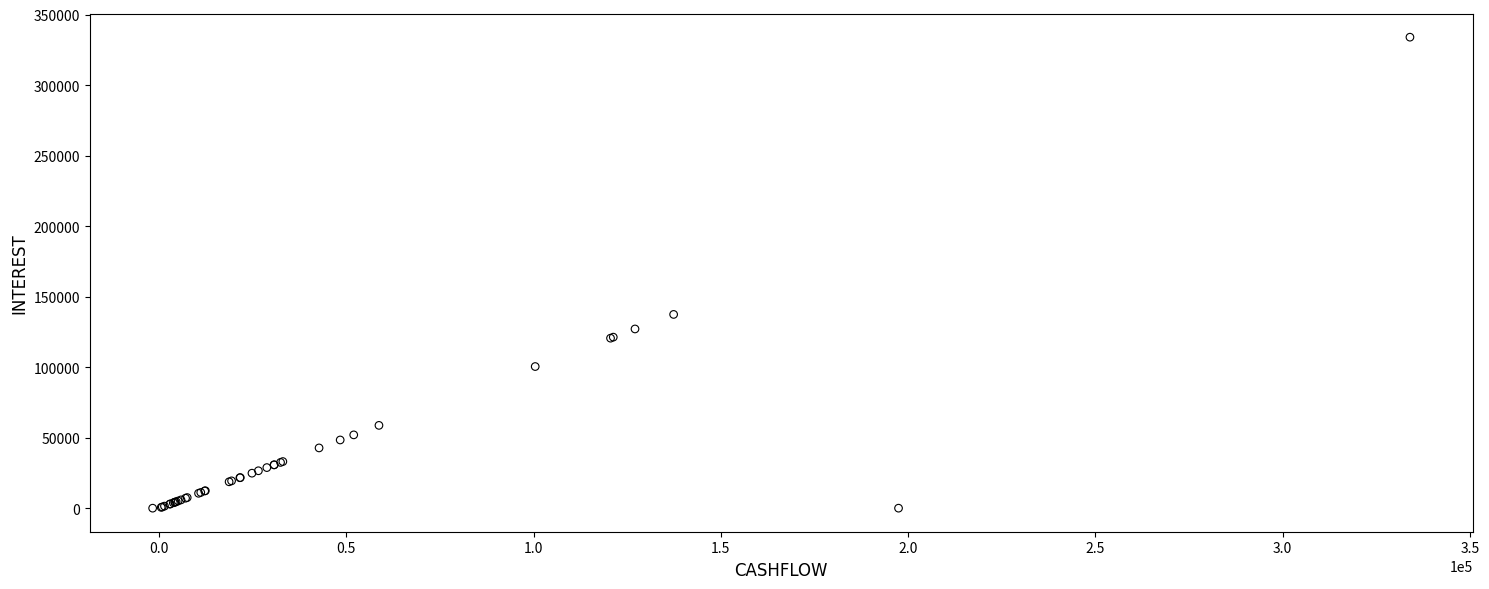

What Y value in the scatter plot is closest to 166994?

137394.0